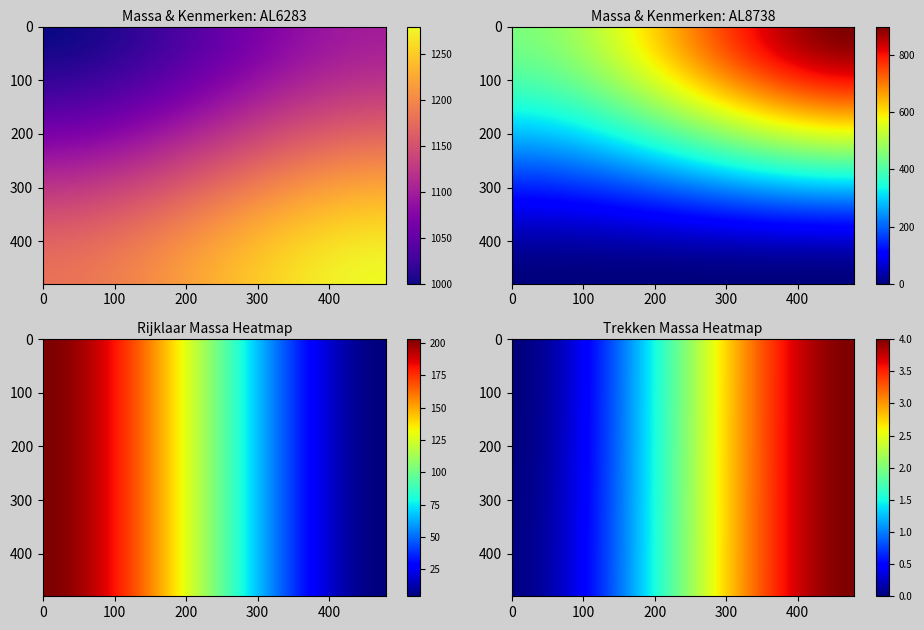

Reading left to right, what are all the values shown in this chart?

AL6283: massa_ledig_voertuig=1000	massa_rijklaar=1100	maximum_massa_trekken_ongeremd=450	maximum_trekken_massa_geremd=900
AL8738: massa_ledig_voertuig=1180	massa_rijklaar=1280	maximum_massa_trekken_ongeremd=0	maximum_trekken_massa_geremd=0